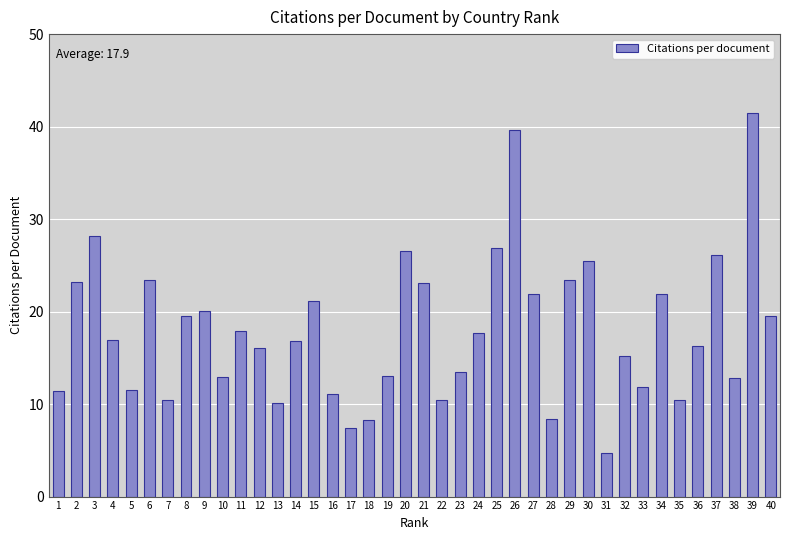

What is the difference between the values at 9 and 17?

12.7